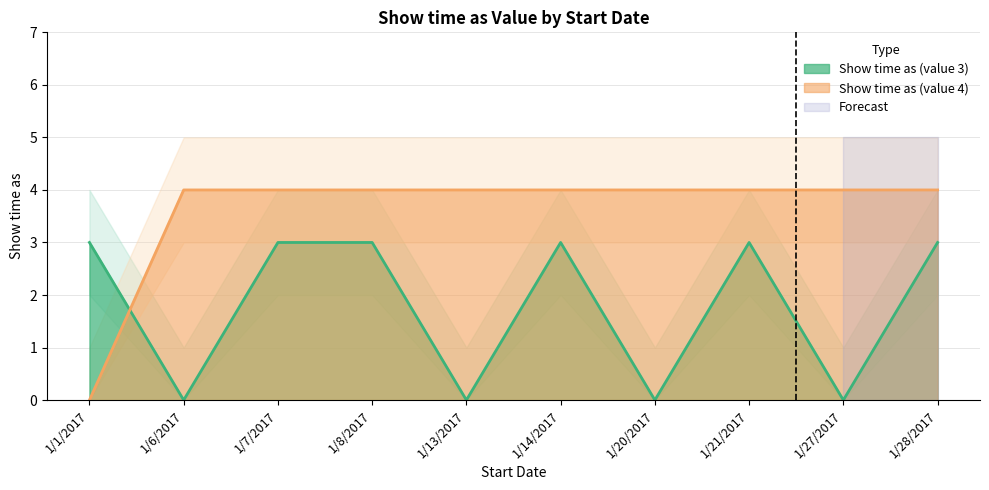

What value does the Show time as (value 4) series have at 1/27/2017?

4